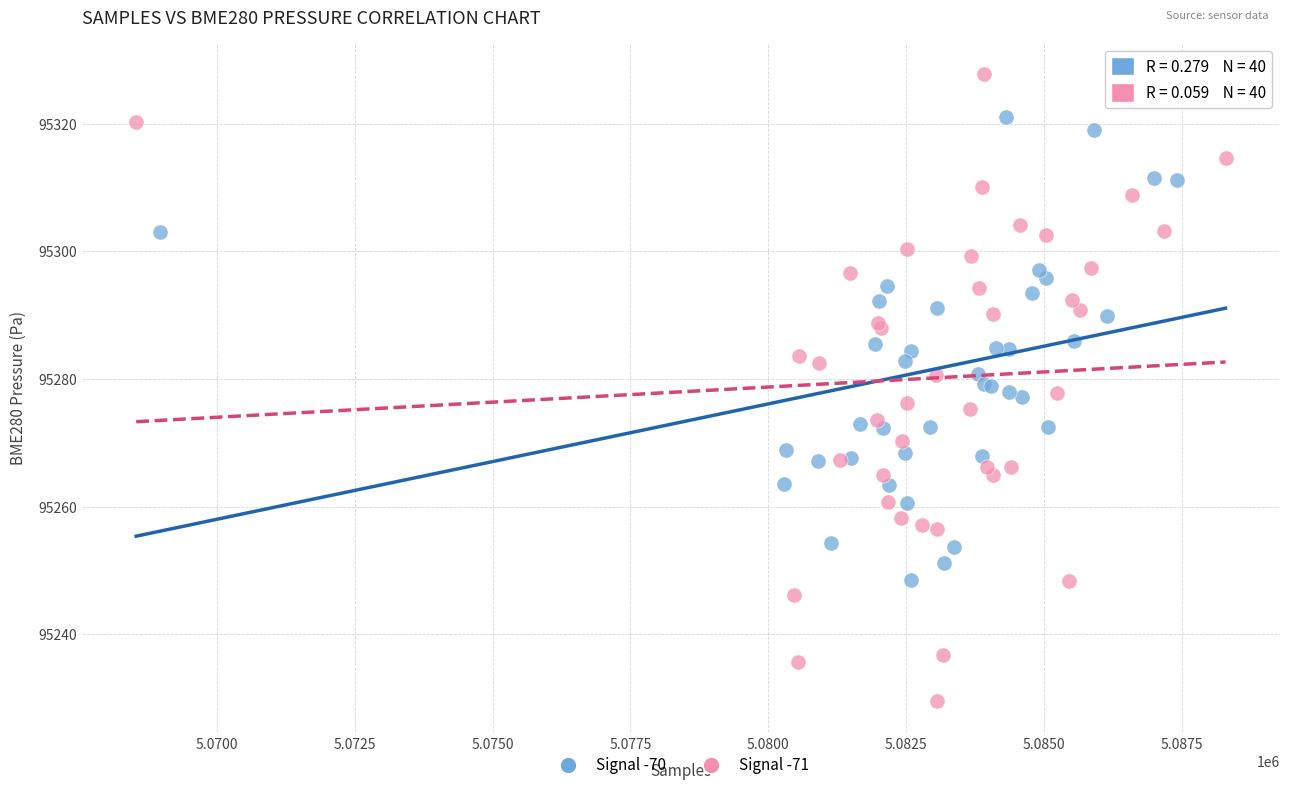

Which series has the largest Y range (max minus min)?

Signal -71